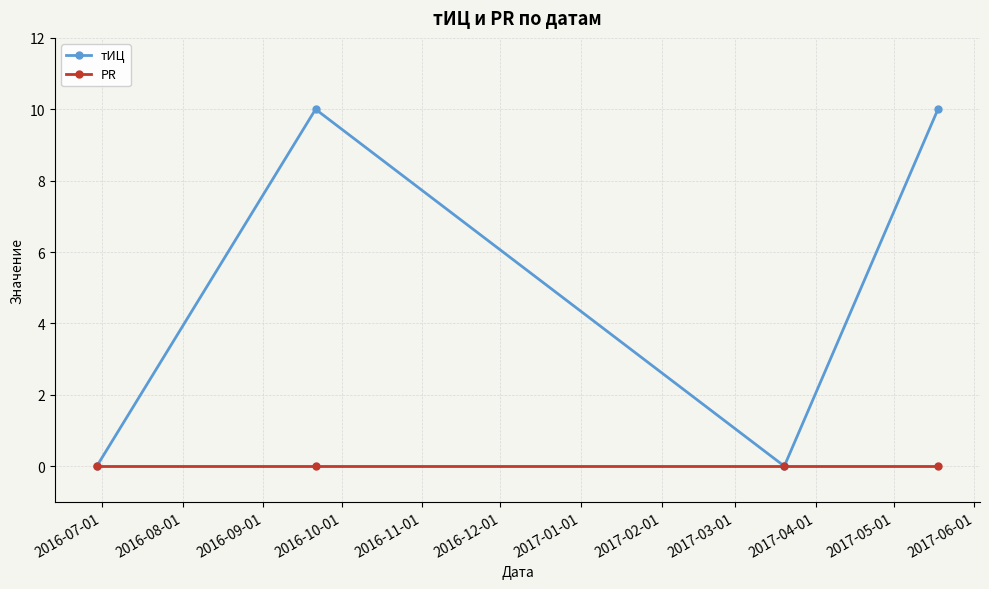

Reading left to right, what are all the values shown in this chart?

тИЦ: 0	10	0	10
PR: 0	0	0	0